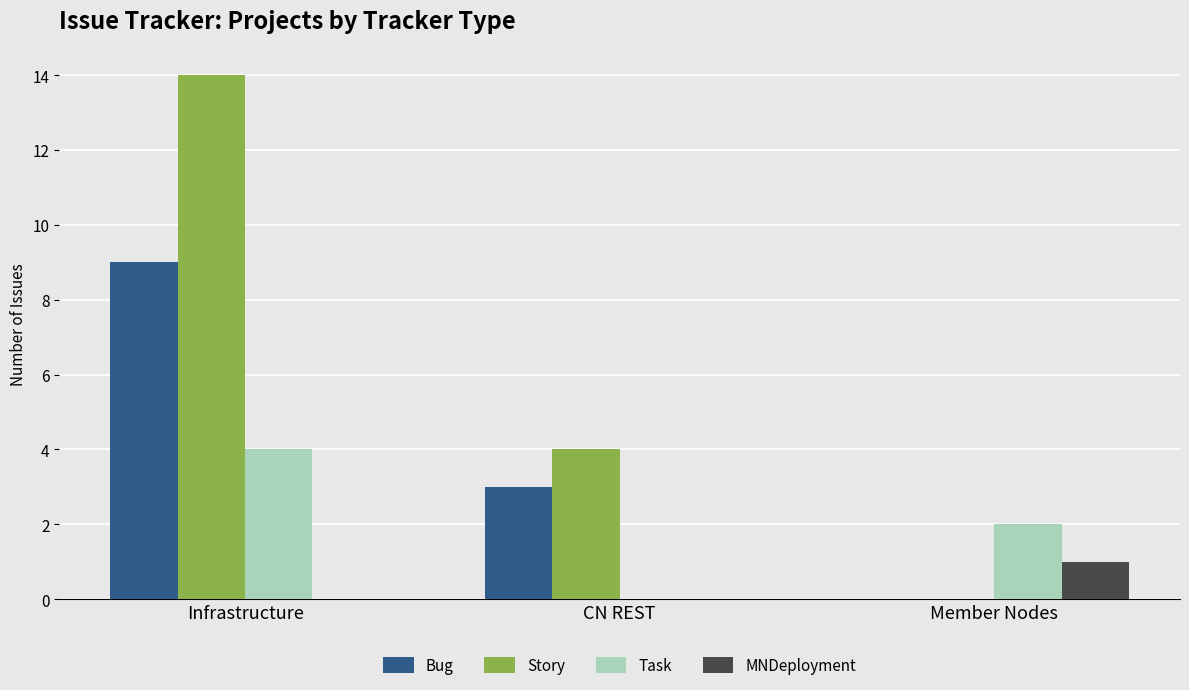

How many positive values does the Story series have?

2